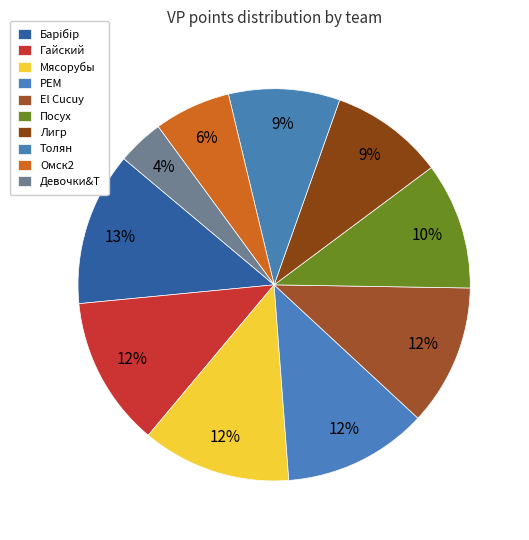

To the nearest percent, what is the difference between the largest and smallest slice percentages?

9%